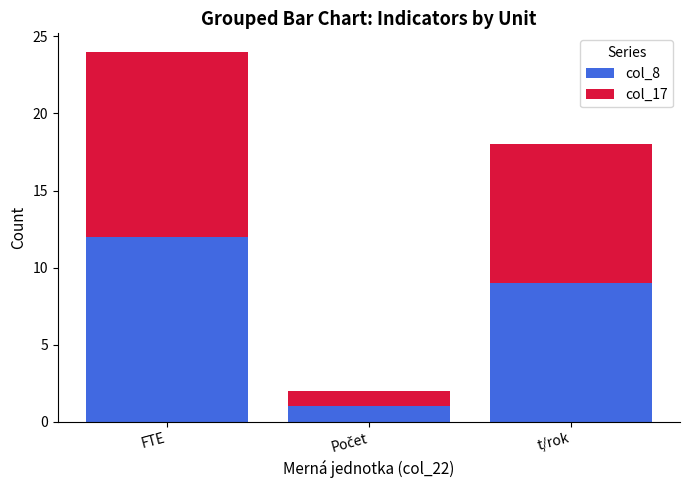

What is the highest value of the col_8 series?

12